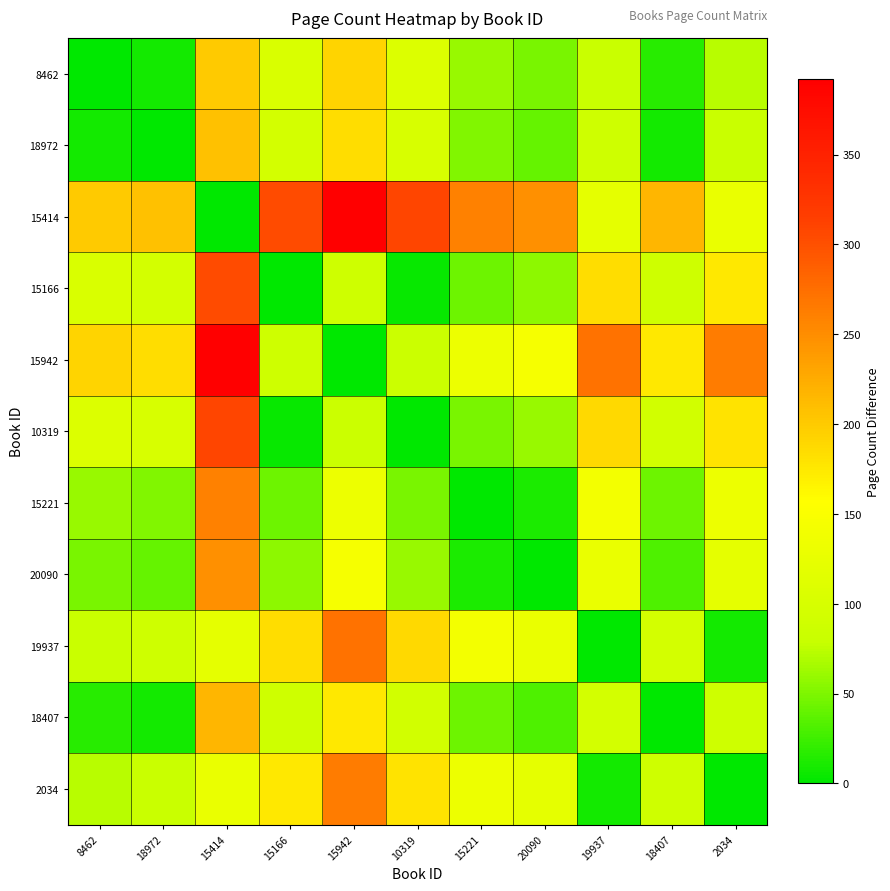

At how many categories does at least one series exceed 234?

8